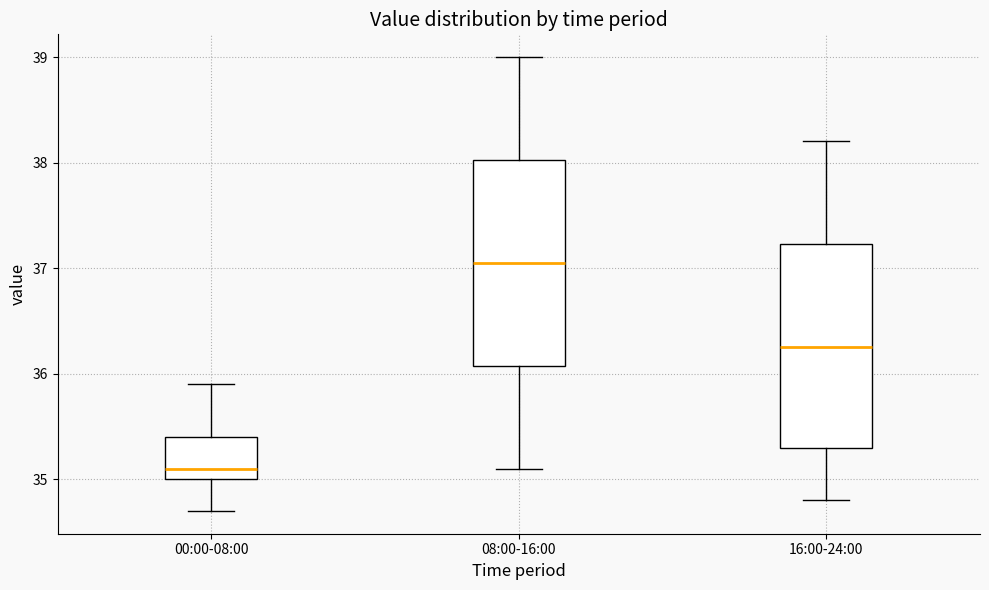

Which box has the highest median line?

08:00-16:00